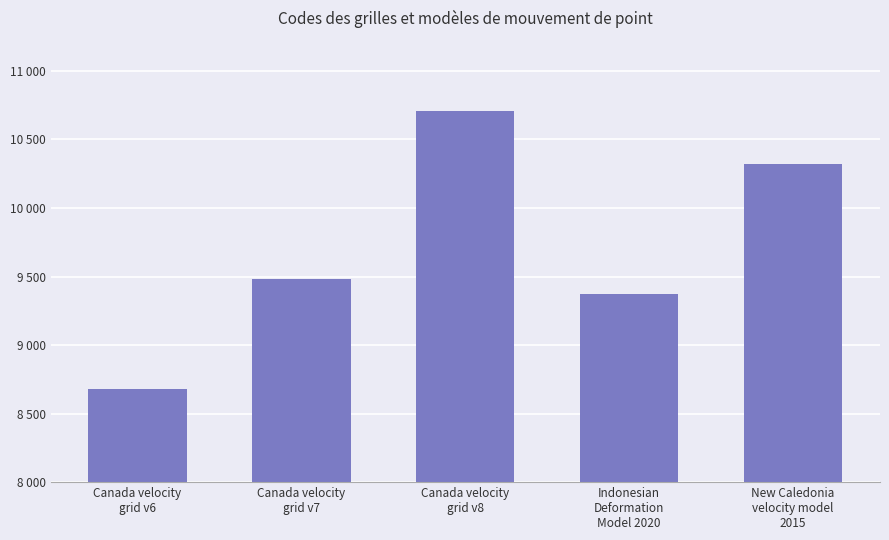

The value at Indonesian
Deformation
Model 2020 is 9375. True or false?

True